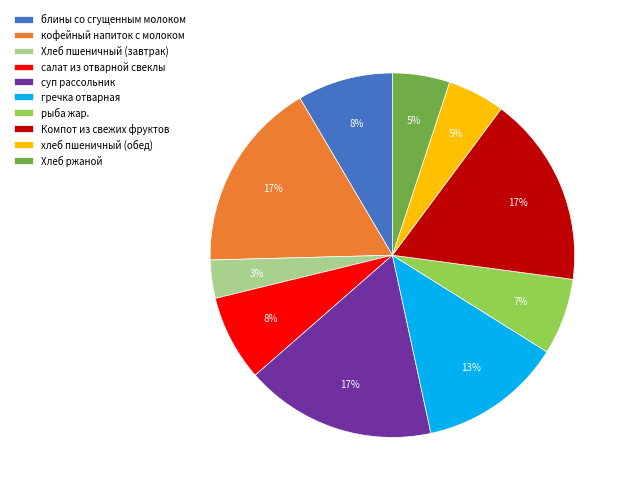

Does кофейный напиток с молоком account for over 50% of the chart?

No